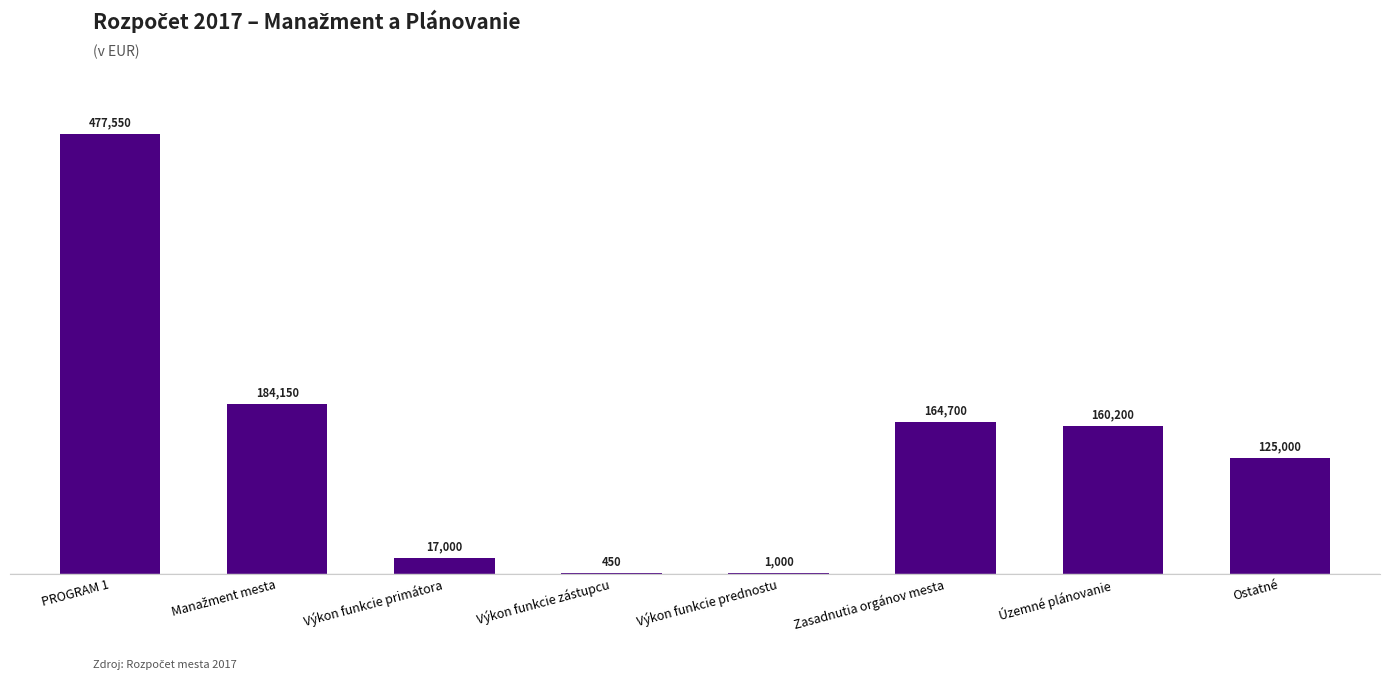

Where does the data first go above 160200?

PROGRAM 1